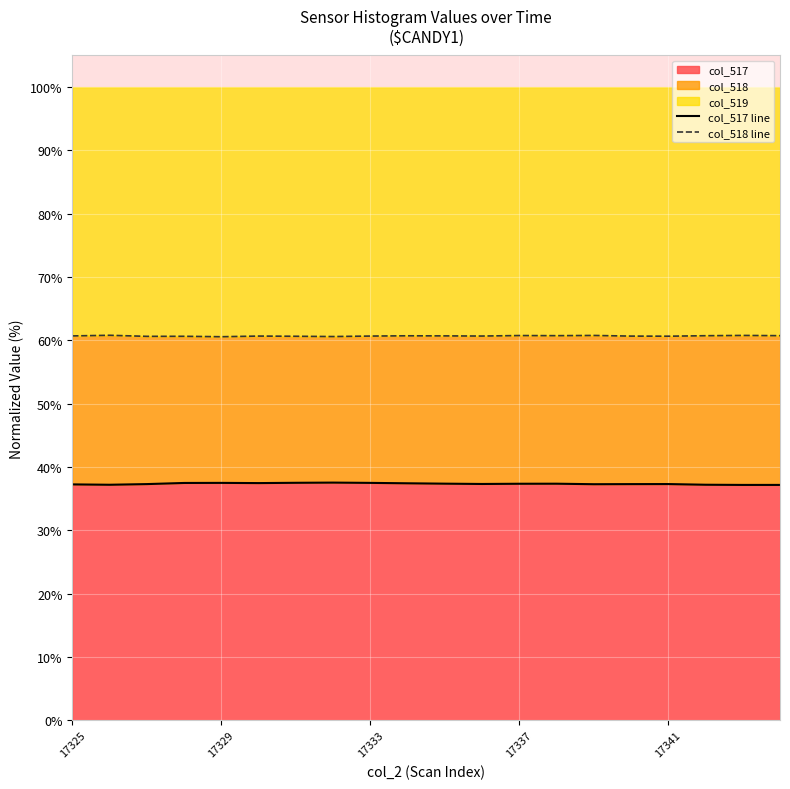

What is the maximum value for col_517?

37.5